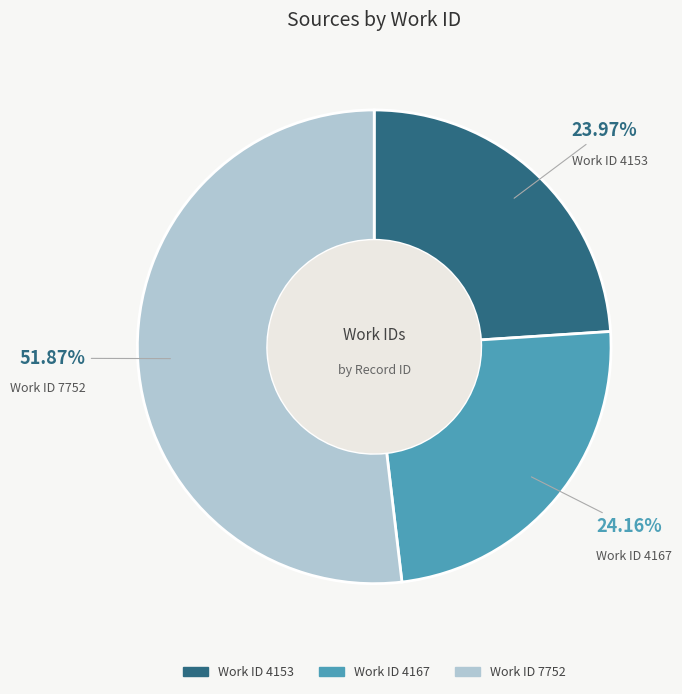

How many slices are in this pie chart?

3